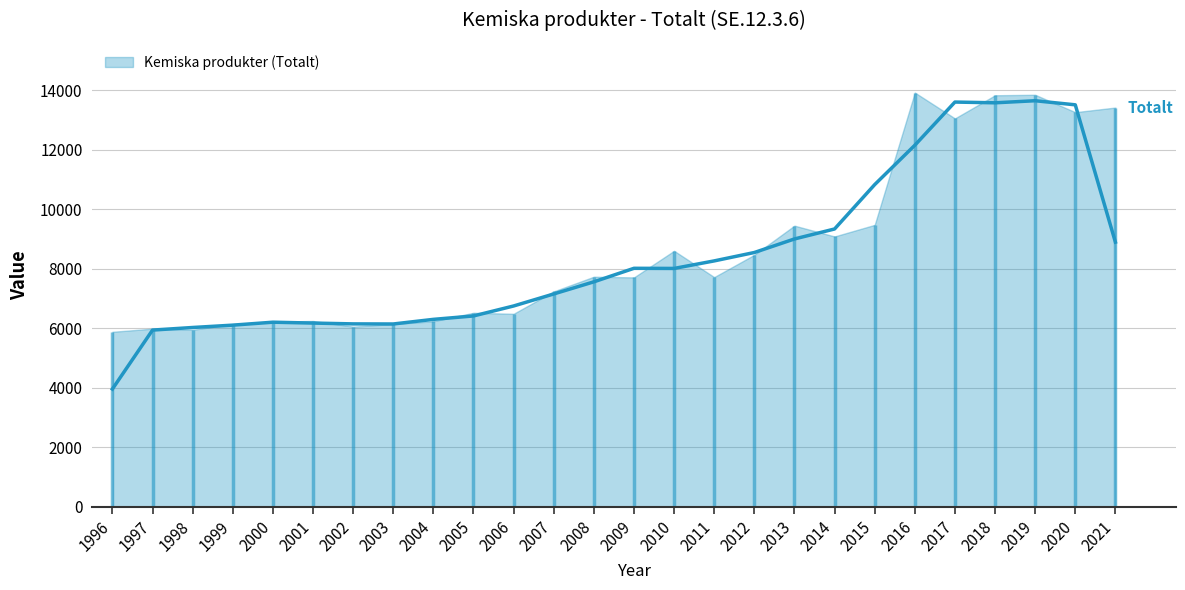

True or false: the data shows 2368 at 2011.

False